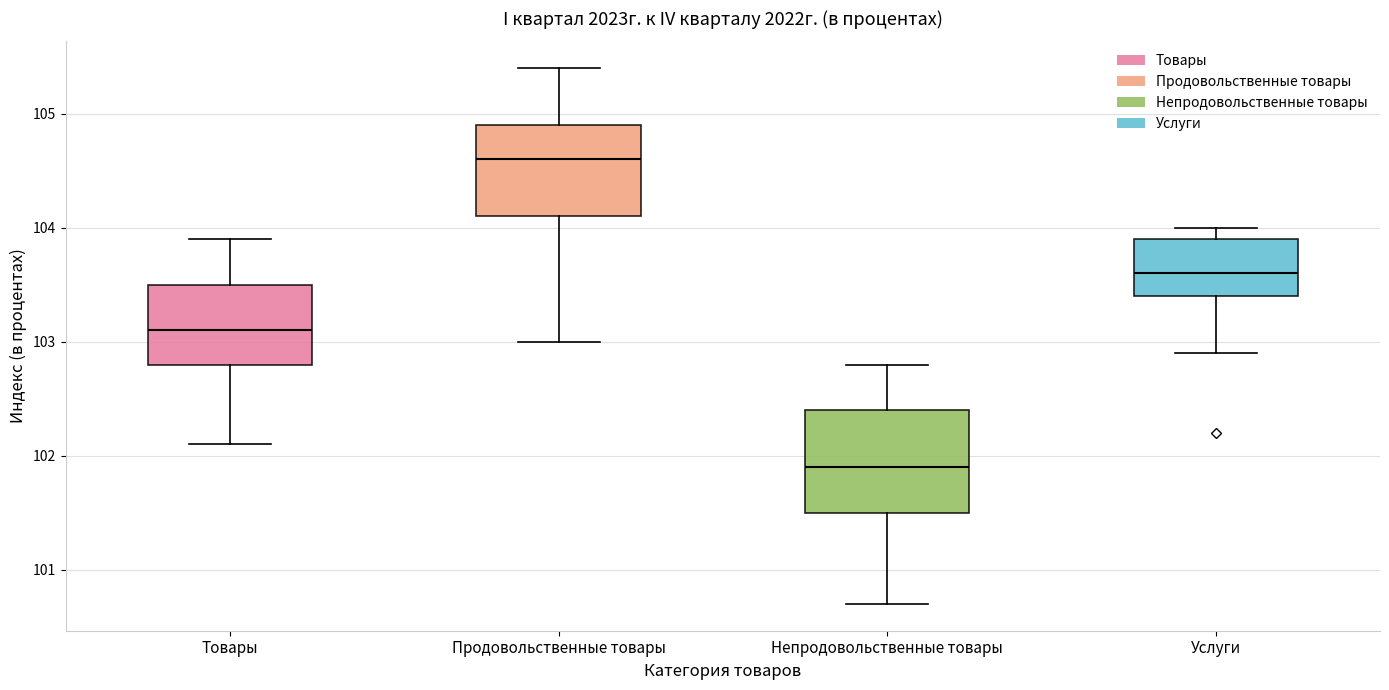

Reading left to right, read every box against the y-axis: the position of its median line, the range the box covers, and the ends of its whiskers. The values are not printed on the chart, so give them approximately, as read against the axis.

Товары: median 103.1, box 102.8 to 103.5, whiskers 102.1 to 103.9
Продовольственные товары: median 104.6, box 104.1 to 104.9, whiskers 103.0 to 105.4
Непродовольственные товары: median 101.9, box 101.5 to 102.4, whiskers 100.7 to 102.8
Услуги: median 103.6, box 103.4 to 103.9, whiskers 102.9 to 104.0